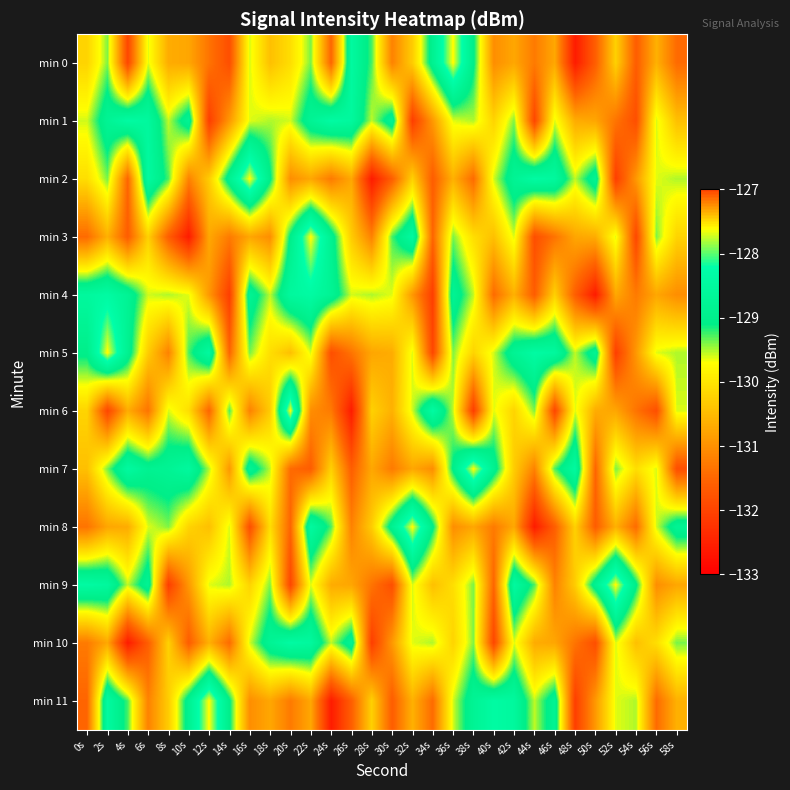

Which has a higher value, 0s or 18s?

0s